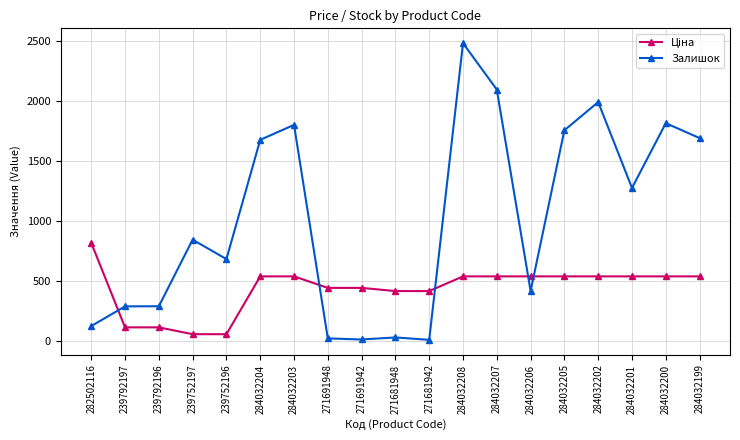

Where is Залишок nearest to the value 1246?

284032201